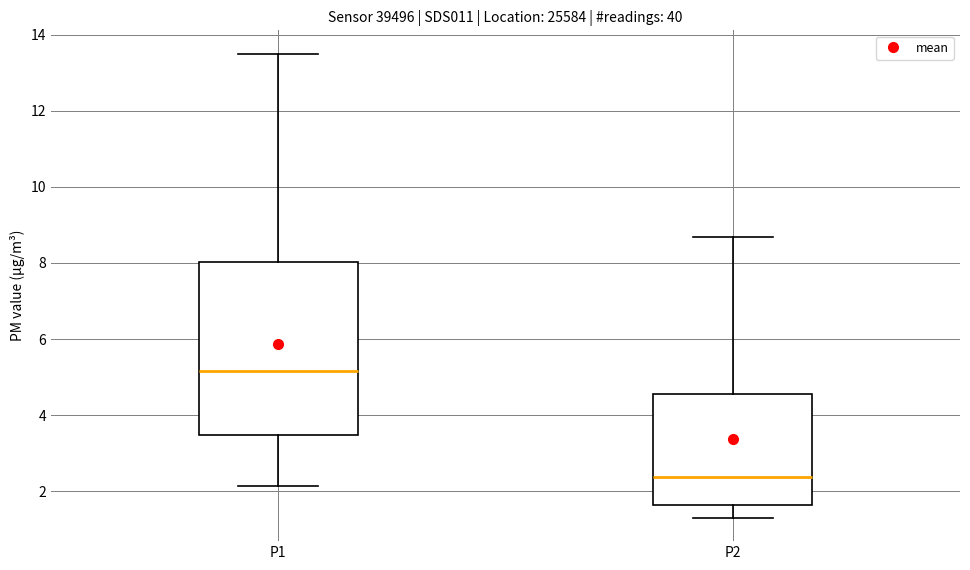

Which box's median line is the highest?

P1